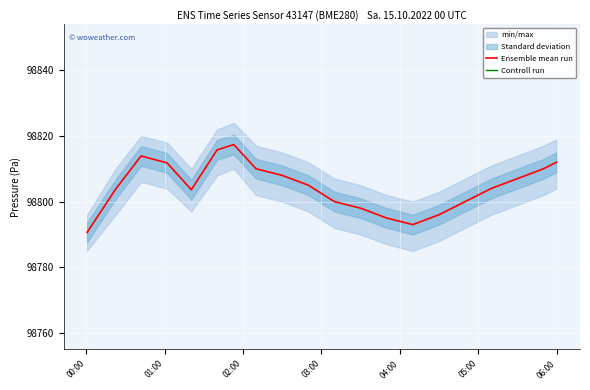

What is the highest value of the Ensemble mean run series?

98817.4